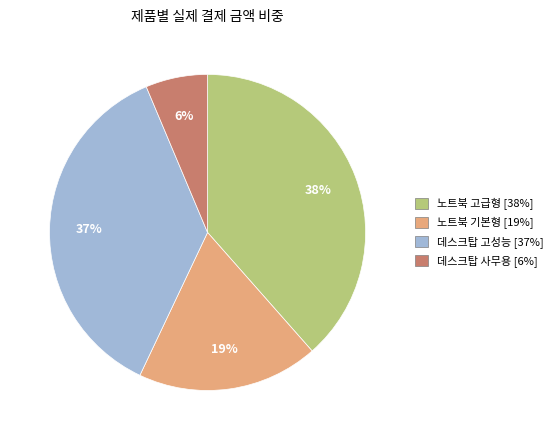

How many segments does this pie chart have?

4